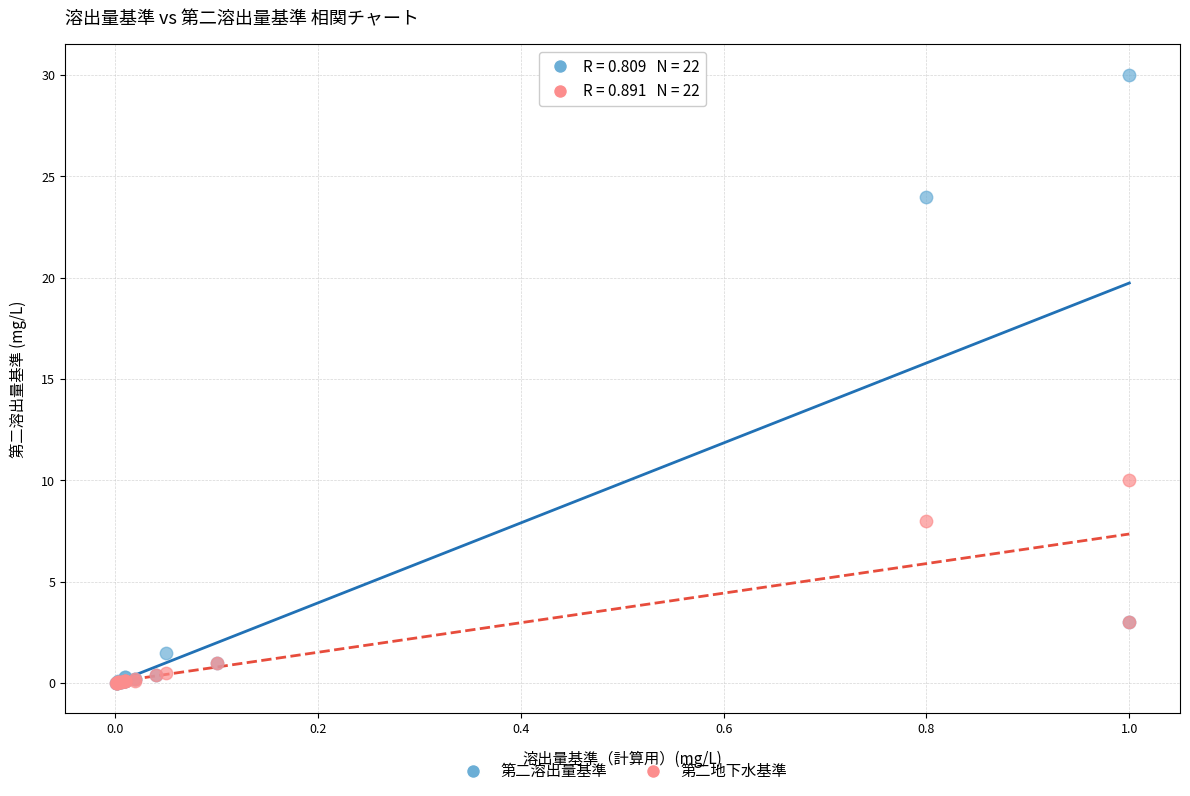

In the 第二溶出量基準 series, what Y value is closest to 15?

24.0